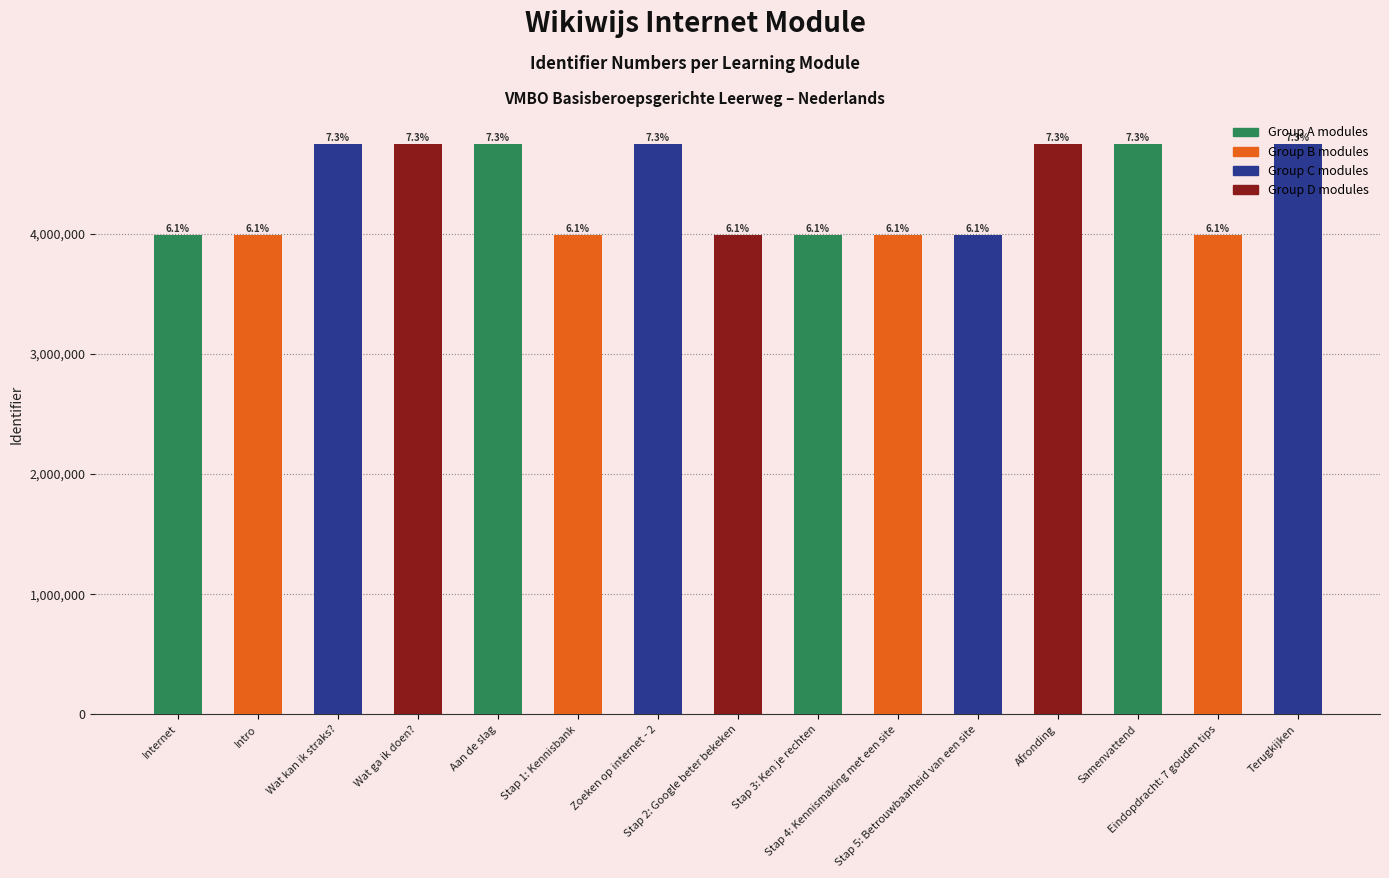

How many bars are there in total?

15